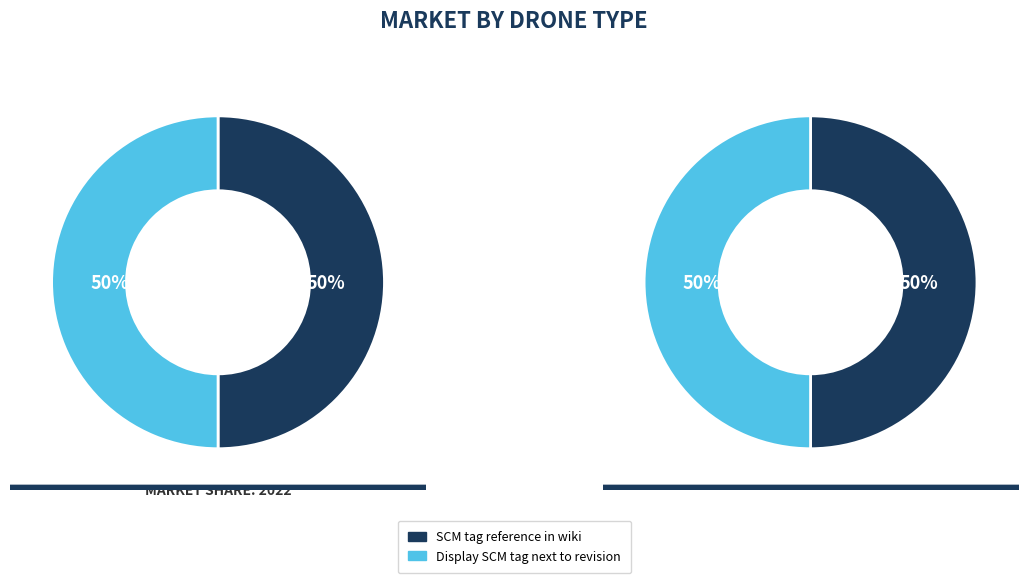

Which category has the smallest portion of the pie?

SCM tag reference in wiki